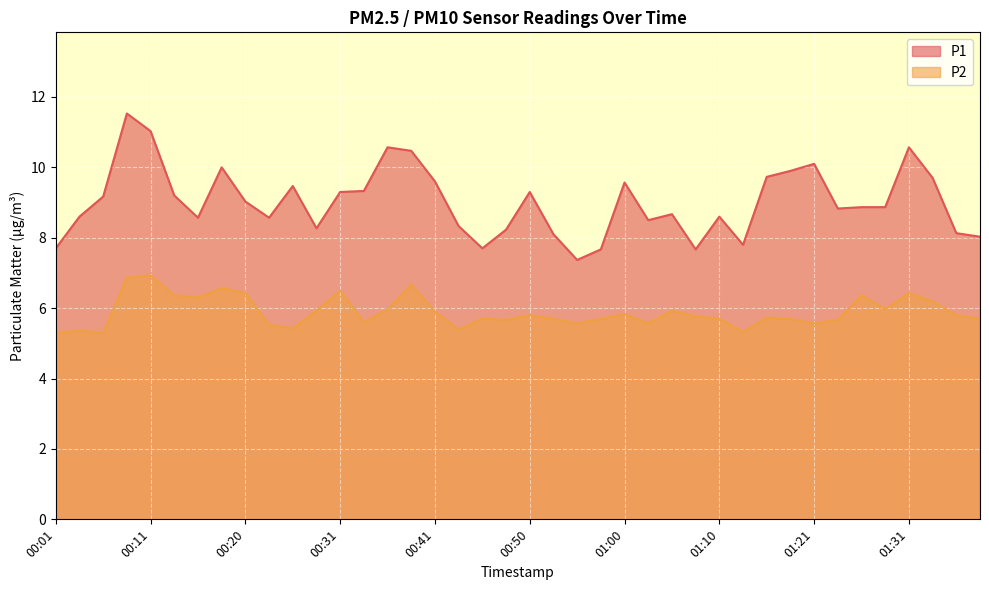

What is the spread (max minus min) of values at 01:08?

1.9